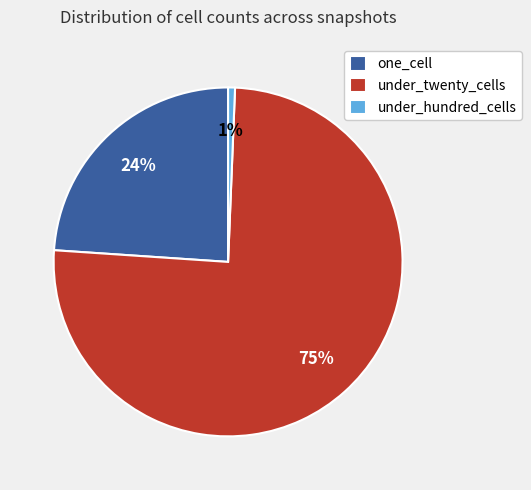

True or false: under_twenty_cells accounts for 87% of the total.

False